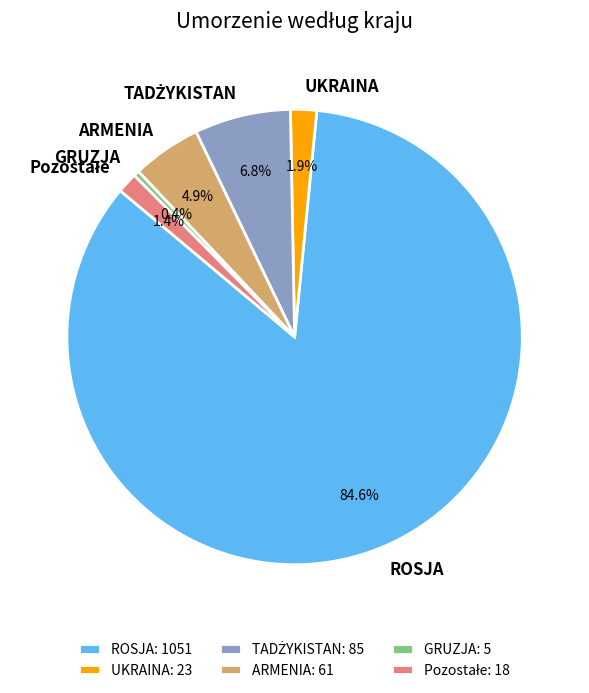

Which category has the biggest portion of the pie?

ROSJA